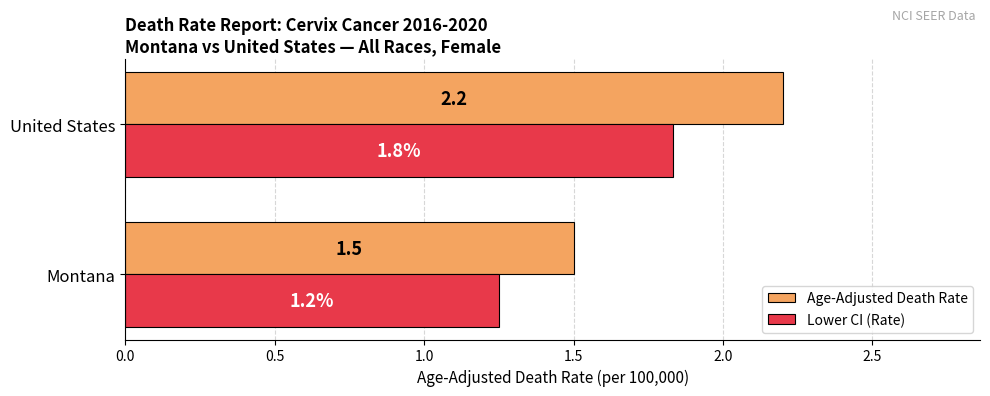

Which series has the widest spread of values?

Age-Adjusted Death Rate